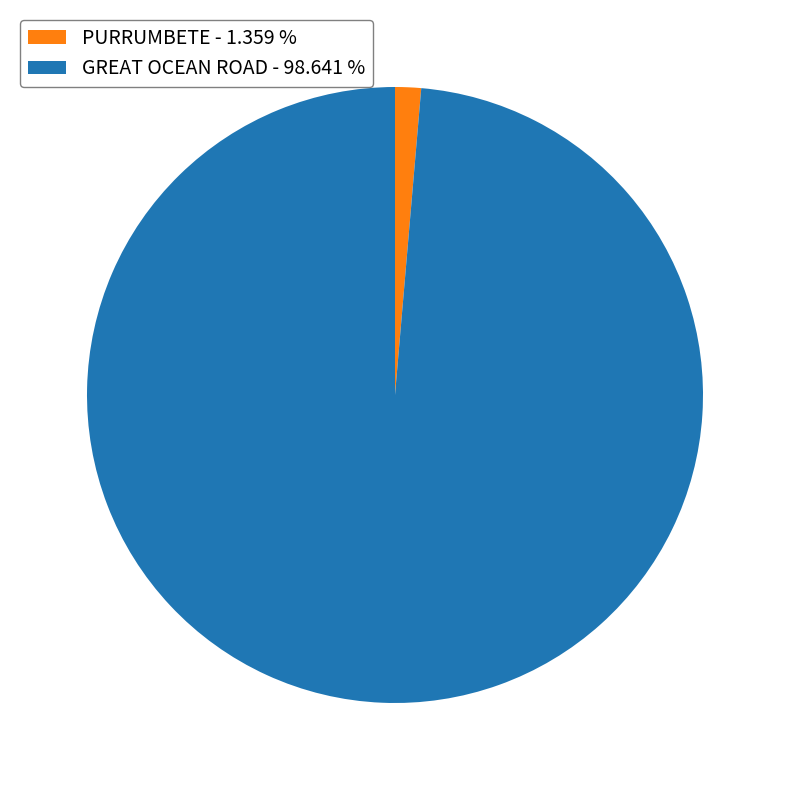

True or false: GREAT OCEAN ROAD accounts for 91% of the total.

False